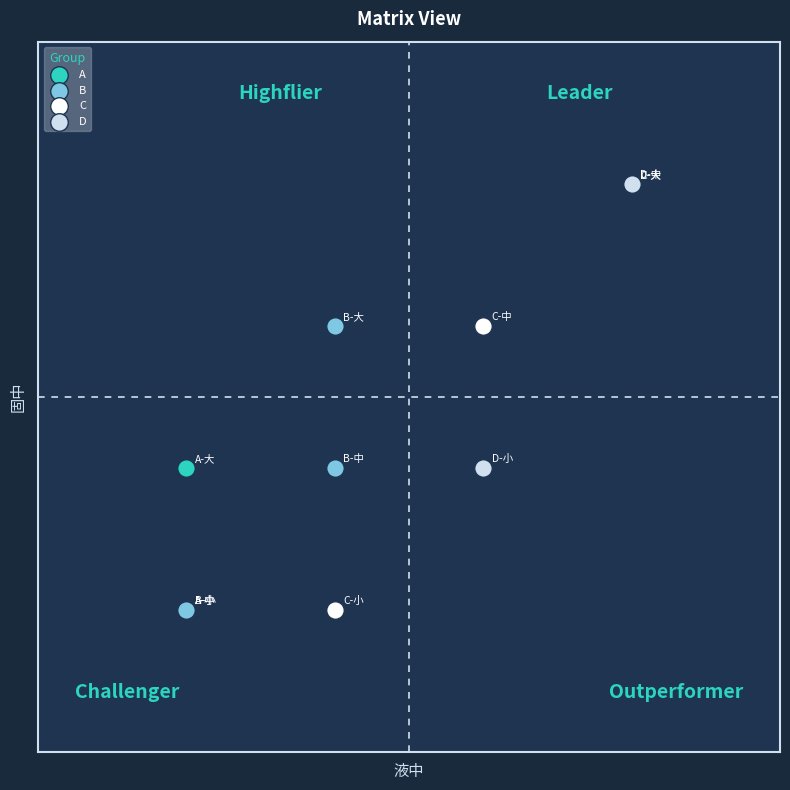

Which series has the widest spread of Y values?

C